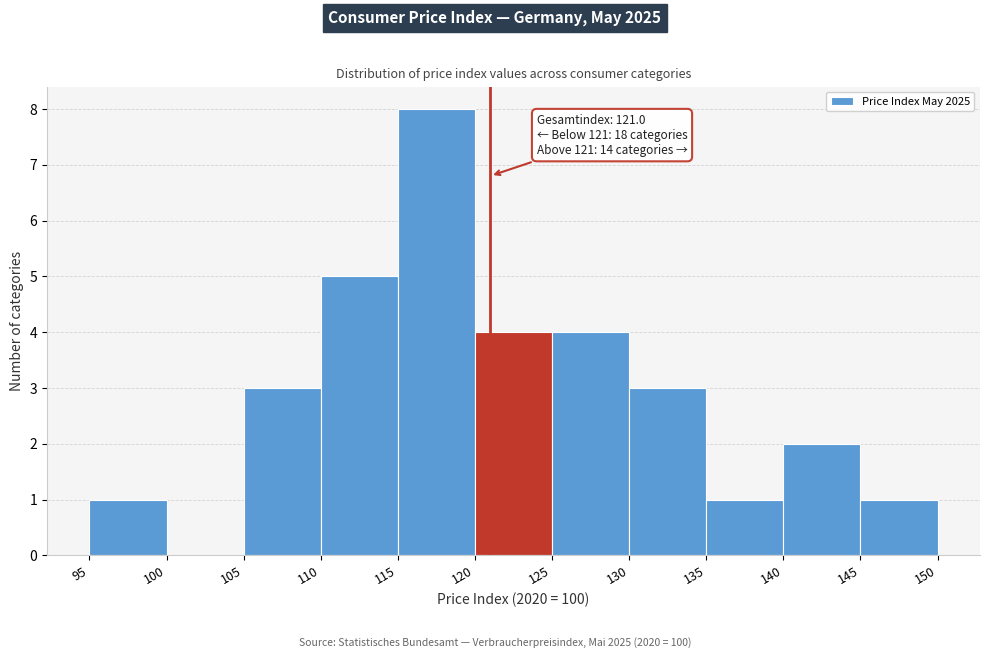

Over which range of the x-axis is the bar tallest?

115 to 120